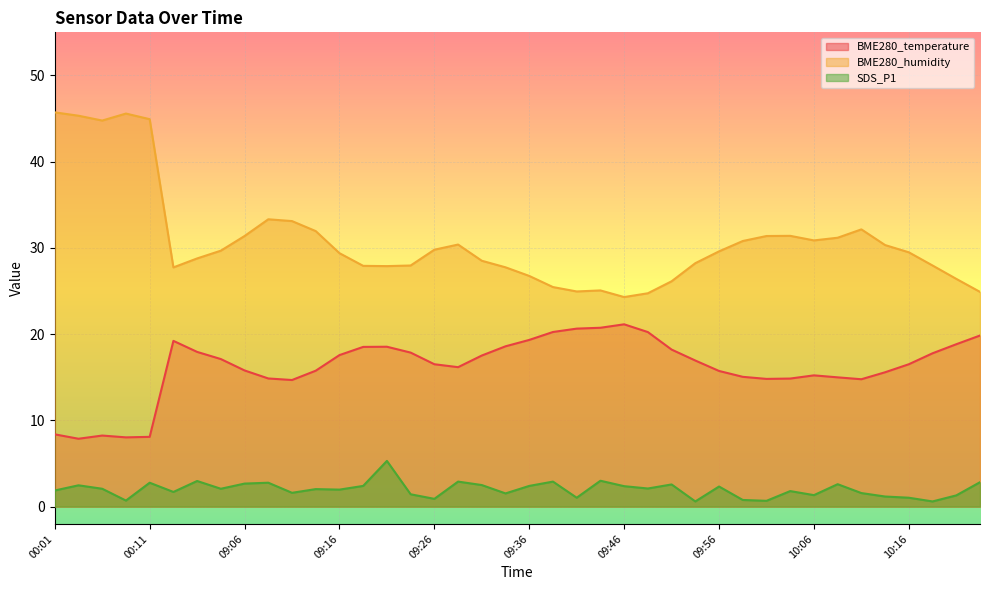

At which category is the sum across all series the highest?

00:01